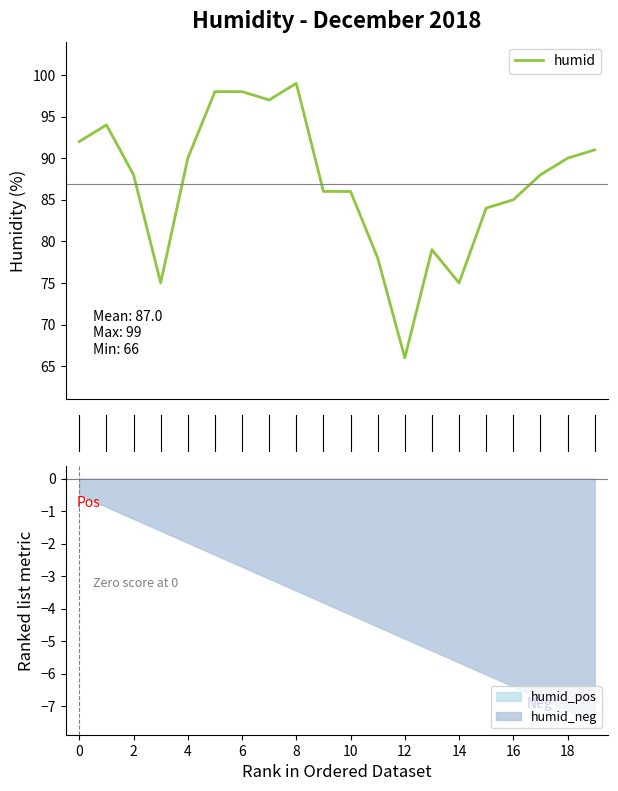

Read the value at 10.

86